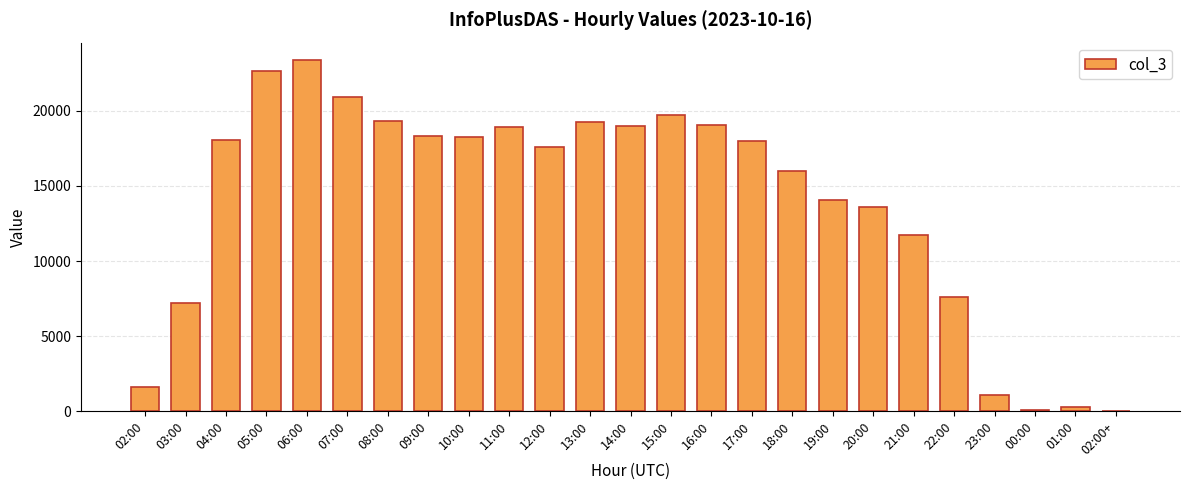

What is the ratio of the value at 03:00 to the value at 17:00?

0.4